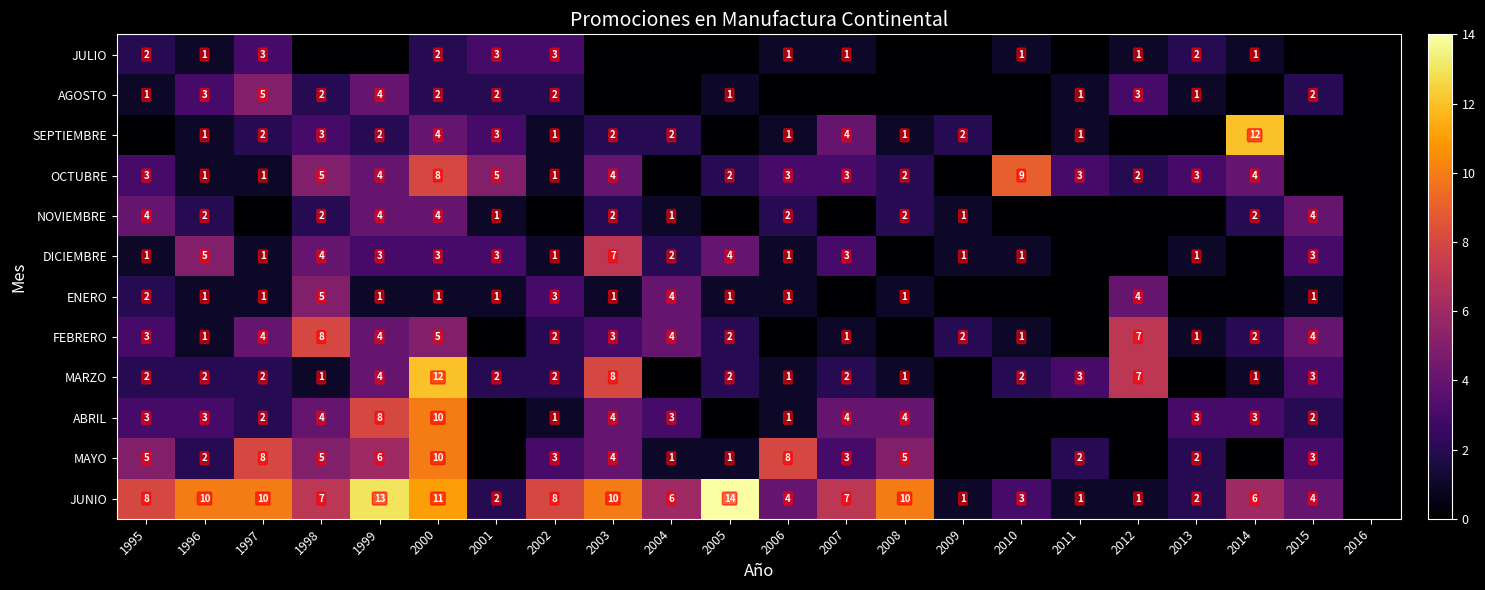

What is the maximum value shown in the chart?

14